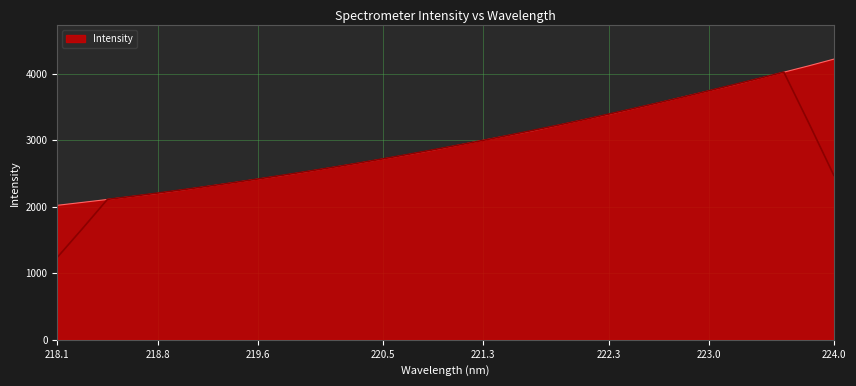

True or false: the data has more than 2 interior local peaks.

False